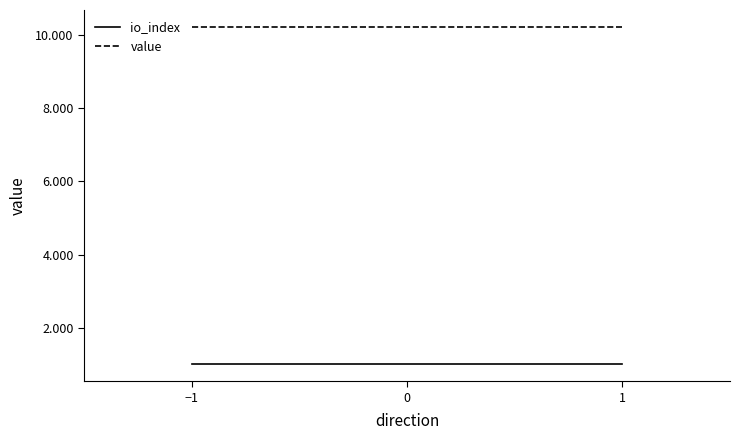

Is it true that value equals 10.2 at 1?

True